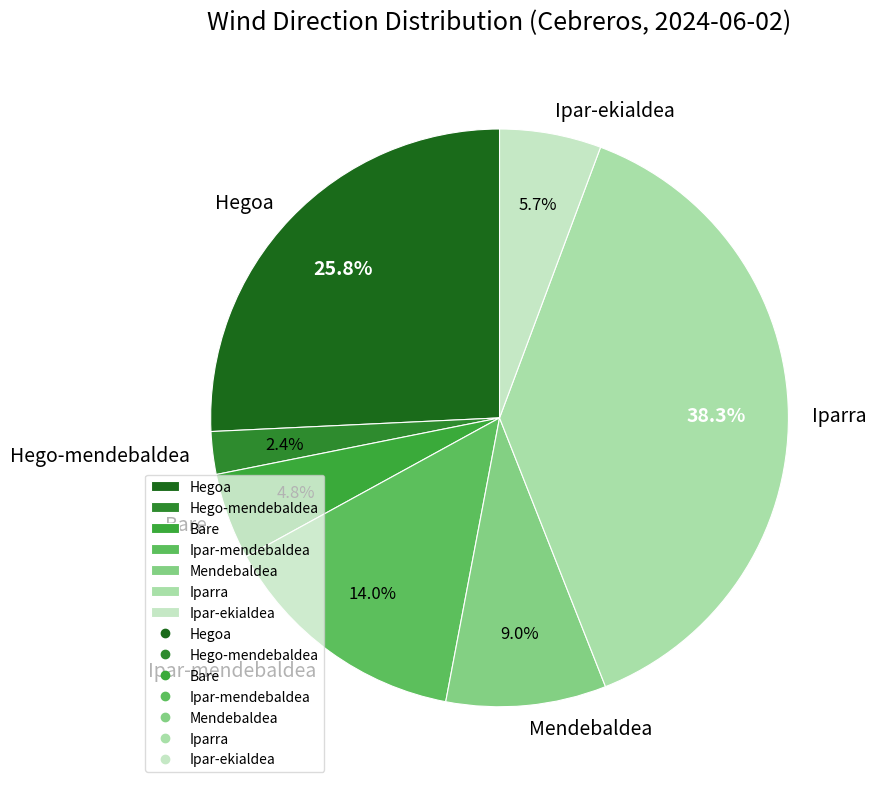

To the nearest percent, what is the average slice percentage?

14%